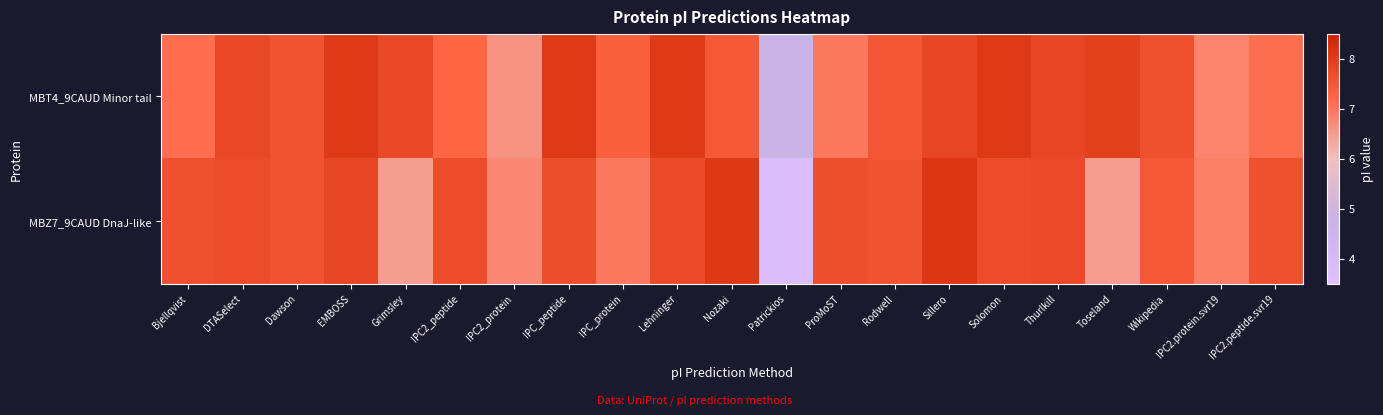

At how many categories does at least one series exceed 4?

21